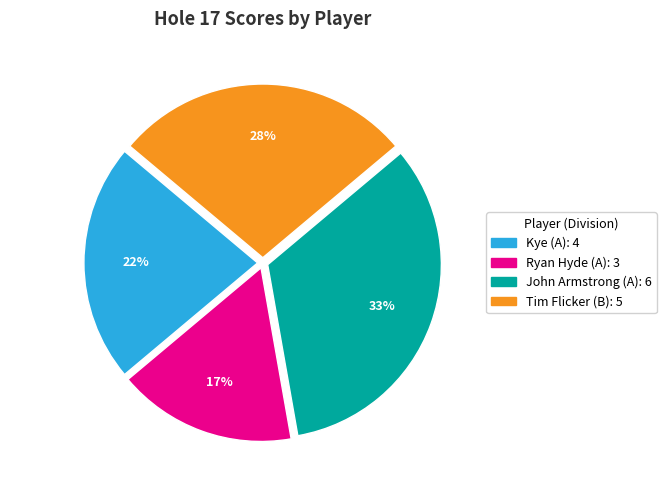

To the nearest percent, what is the difference between the Kye (A) and John Armstrong (A) slice percentages?

11%